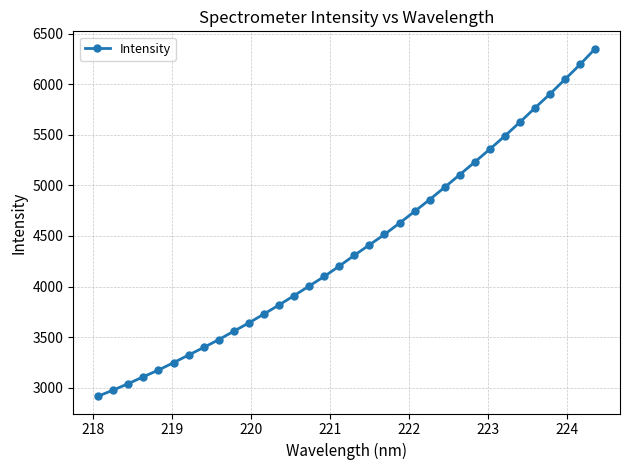

True or false: the data has more than 0 interior local peaks.

False